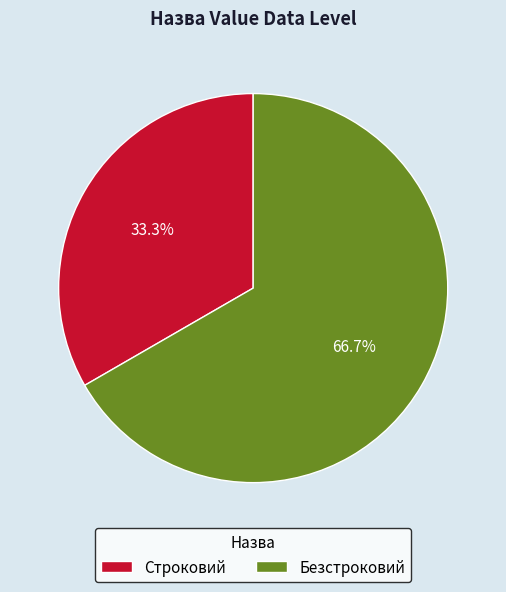

Is Безстроковий the majority of the pie?

Yes